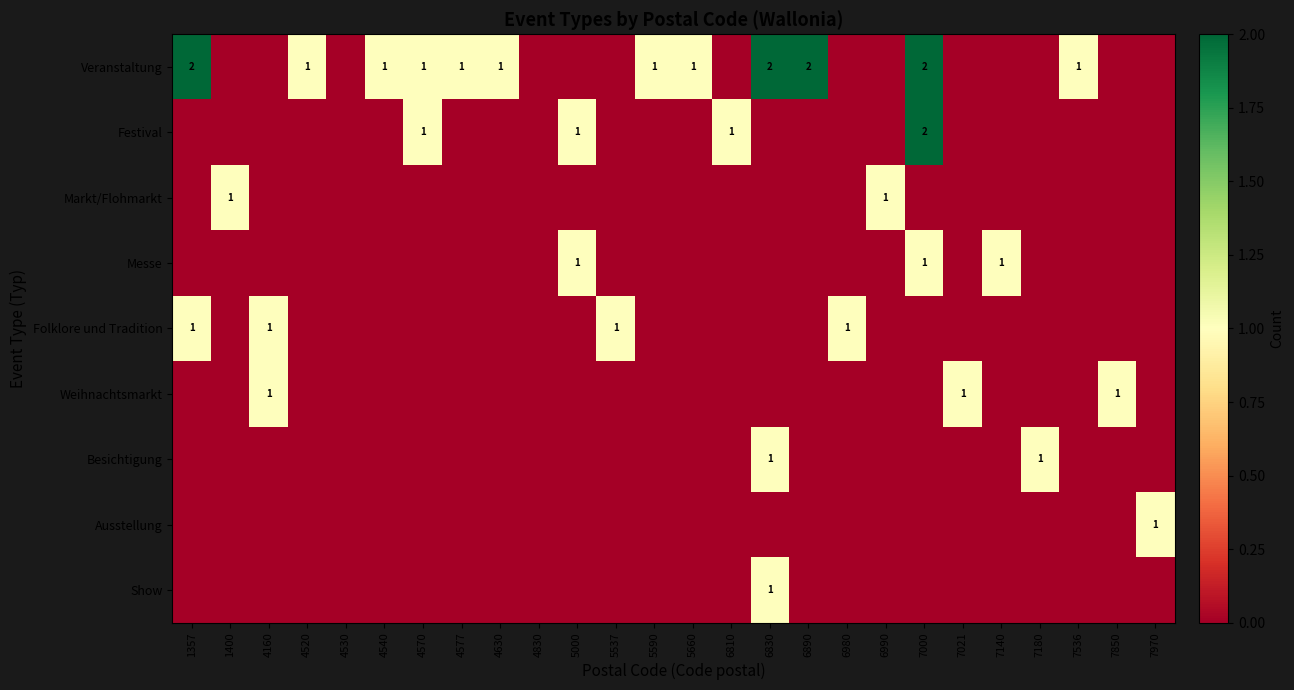

At 5590, list the series in order from smallest to largest.

Festival, Markt/Flohmarkt, Messe, Folklore und Tradition, Weihnachtsmarkt, Besichtigung, Ausstellung, Show, Veranstaltung